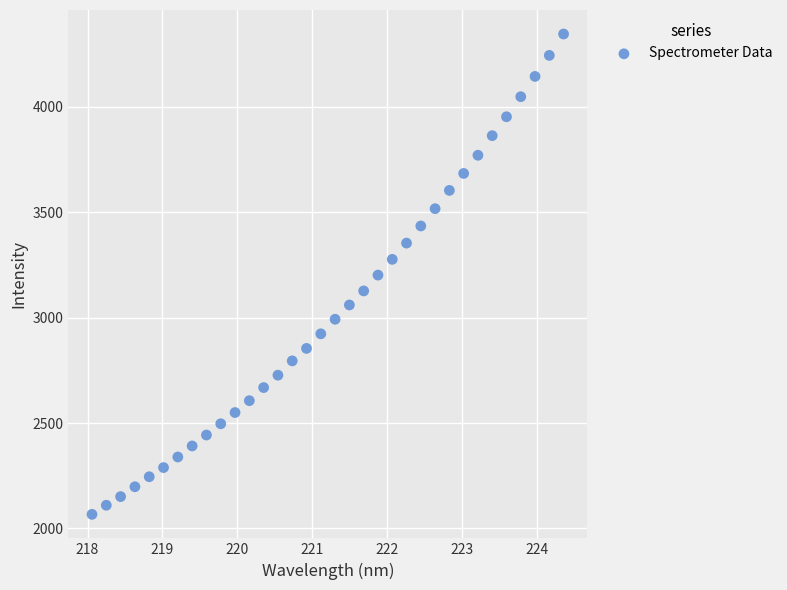

What is the range of X values (max minus min)?

6.3